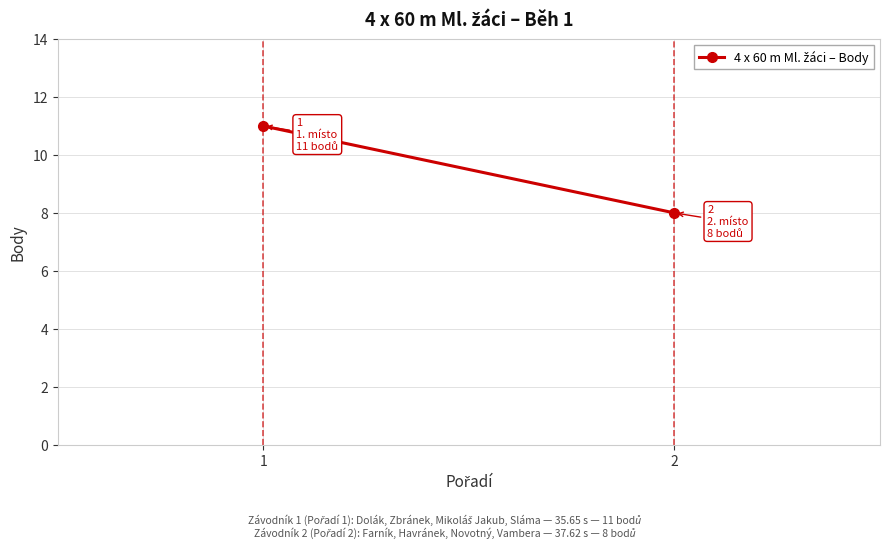

How many categories are shown in the chart?

2